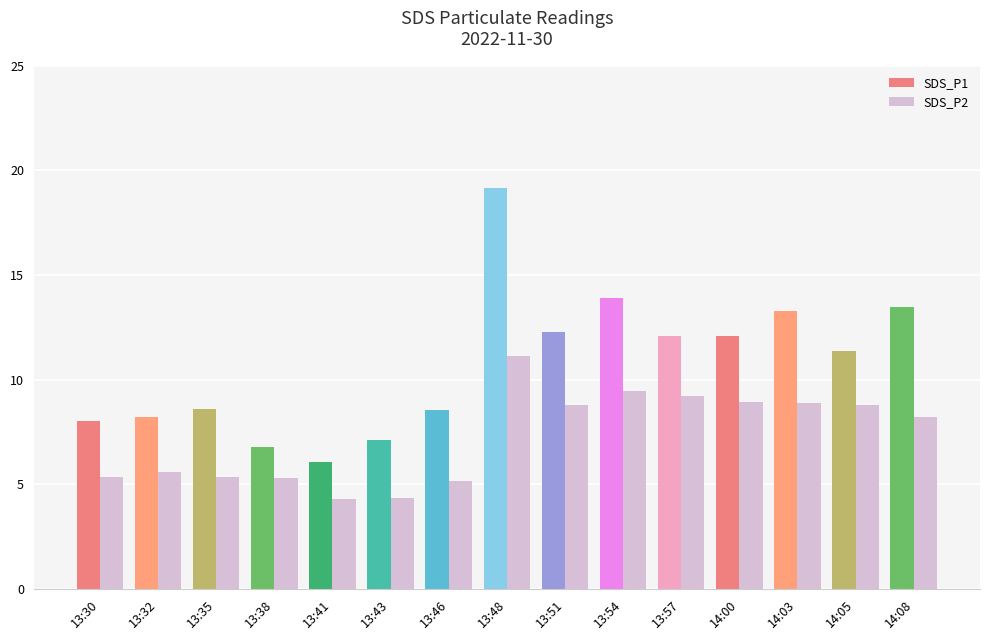

What is the sum of all SDS_P2 values?

108.7